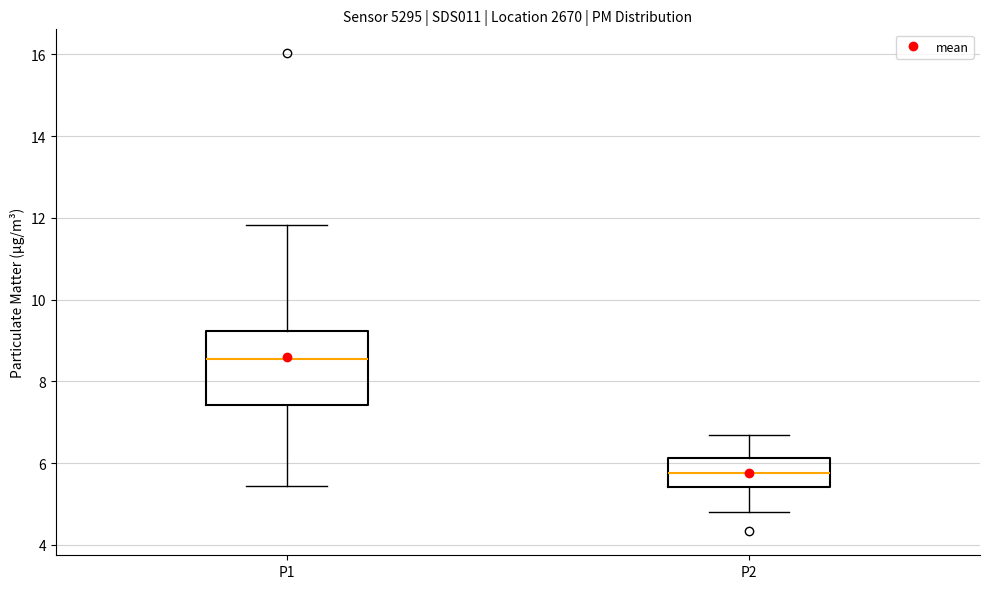

Reading left to right, transcribe this box plot: for each box, give where its median line is, the range the box spans, and where its two whiskers end, as read against the y-axis. The values are not printed on the chart, so give them approximately, as read against the axis.

P1: median 8.6, box 7.4 to 9.2, whiskers 5.4 to 11.8
P2: median 5.8, box 5.4 to 6.2, whiskers 4.8 to 6.8